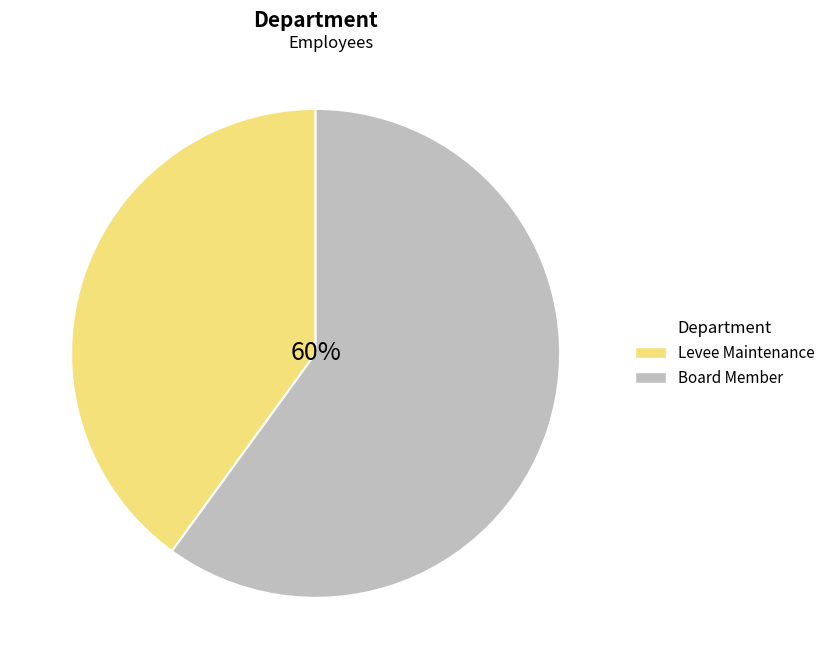

What is the majority slice?

Board Member